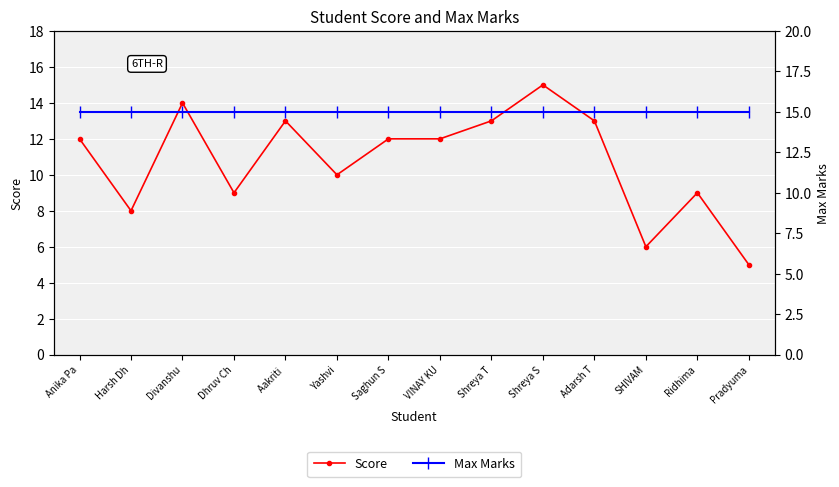

Is the value of Max Marks at Yashvi greater than the value of Score at VINAY KU?

Yes